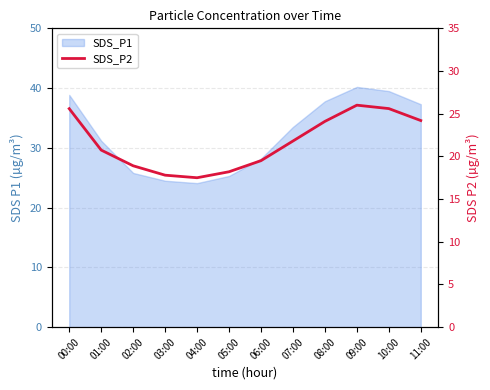

Rank the categories by value from lowest to highest.

04:00, 03:00, 05:00, 02:00, 06:00, 01:00, 07:00, 08:00, 11:00, 00:00, 10:00, 09:00